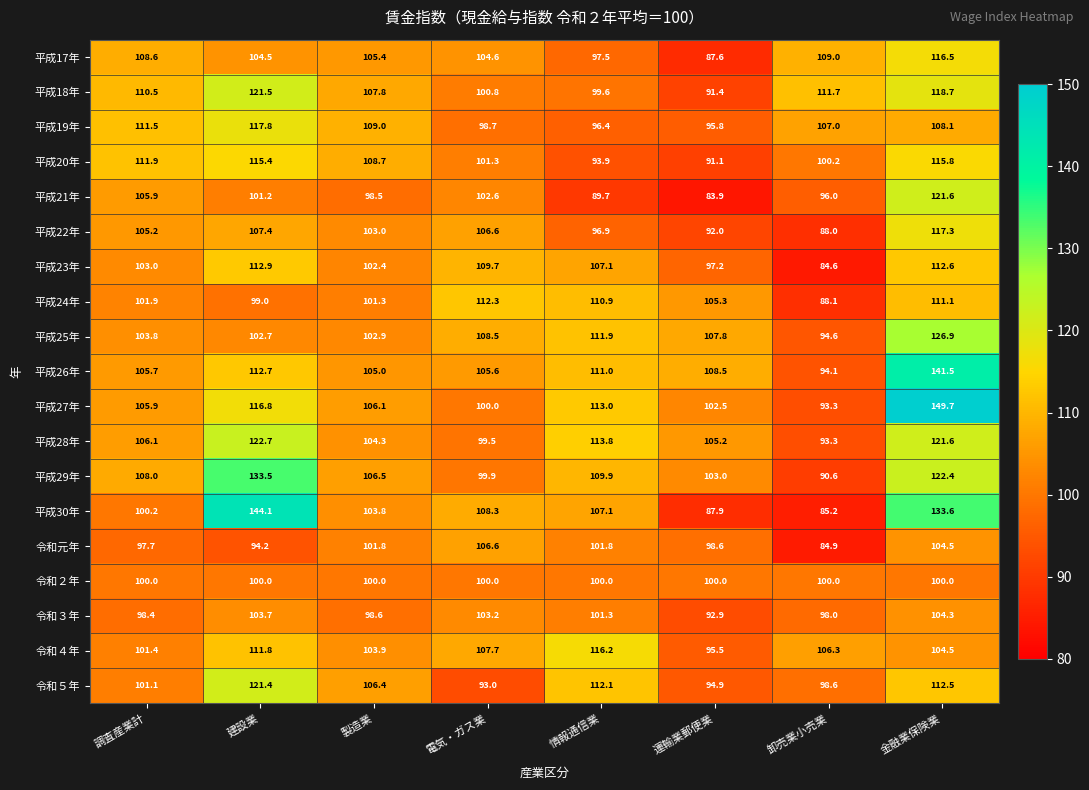

Between 製造業 and 卸売業小売業, which series saw the biggest shift?

平成30年